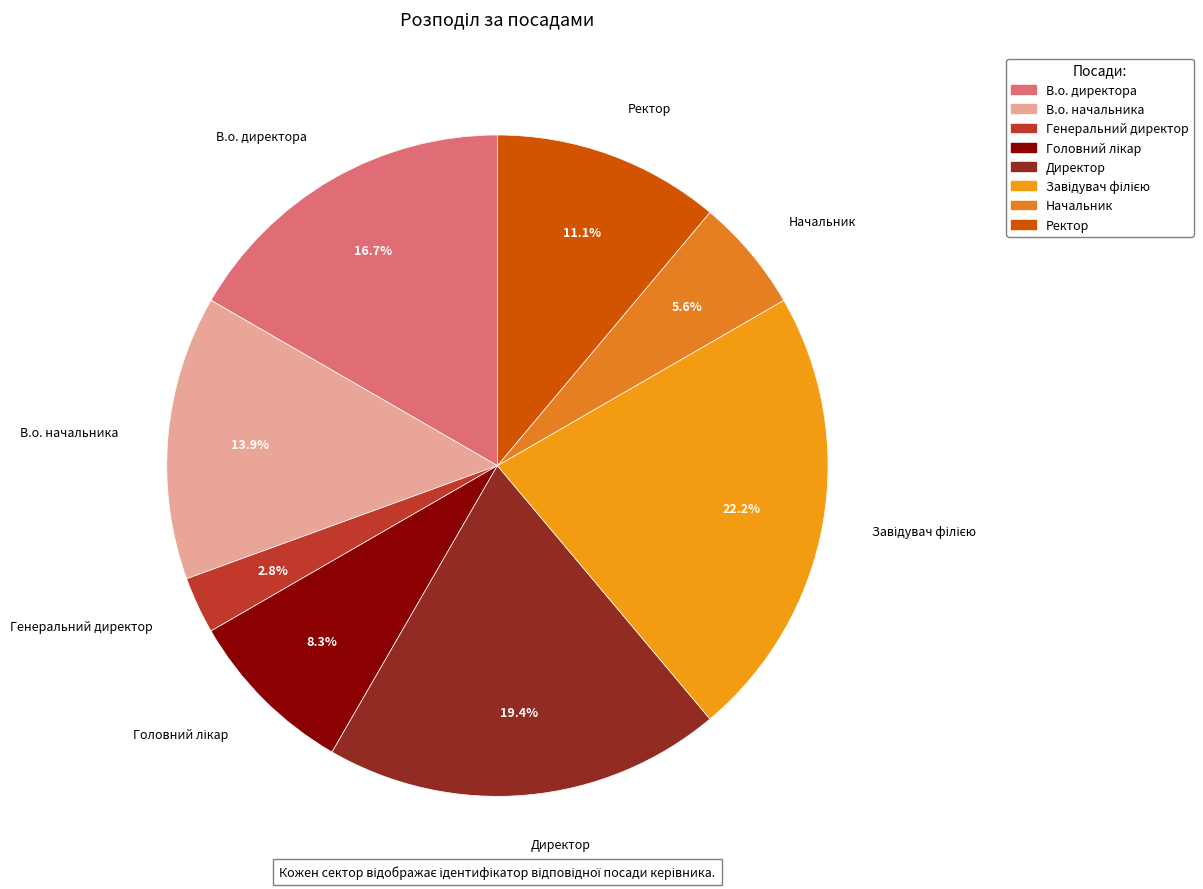

To the nearest percent, what is the difference between the largest and smallest slice percentages?

19%